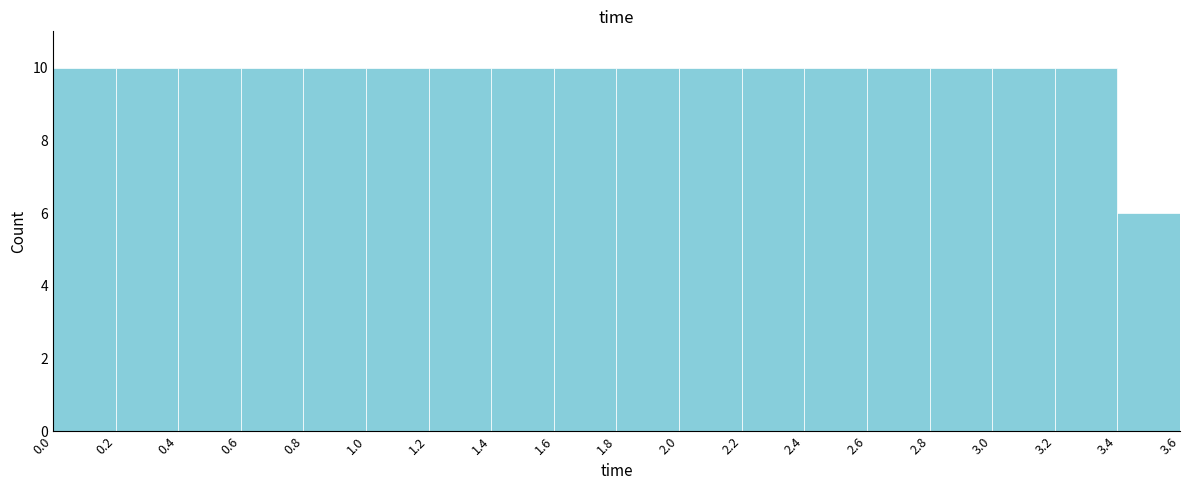

What is the height of the bar covering 3.2 to 3.4 on the x-axis? The values are not printed on the chart, so give them approximately, as read against the axis.

10